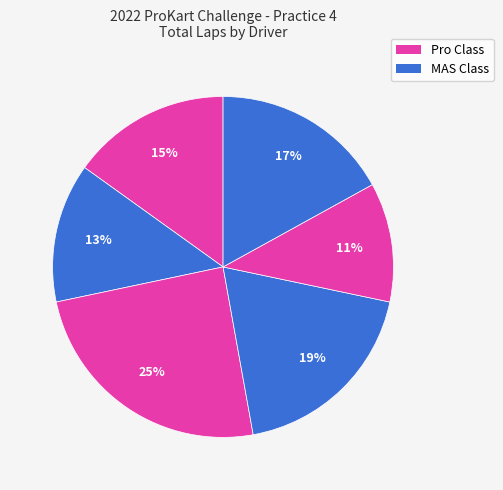

Count the number of slices in the pie.

6